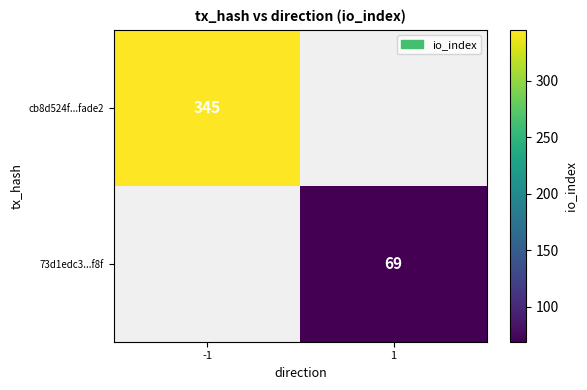

True or false: cb8d524f...fade2 has a value of 345 at -1.

True